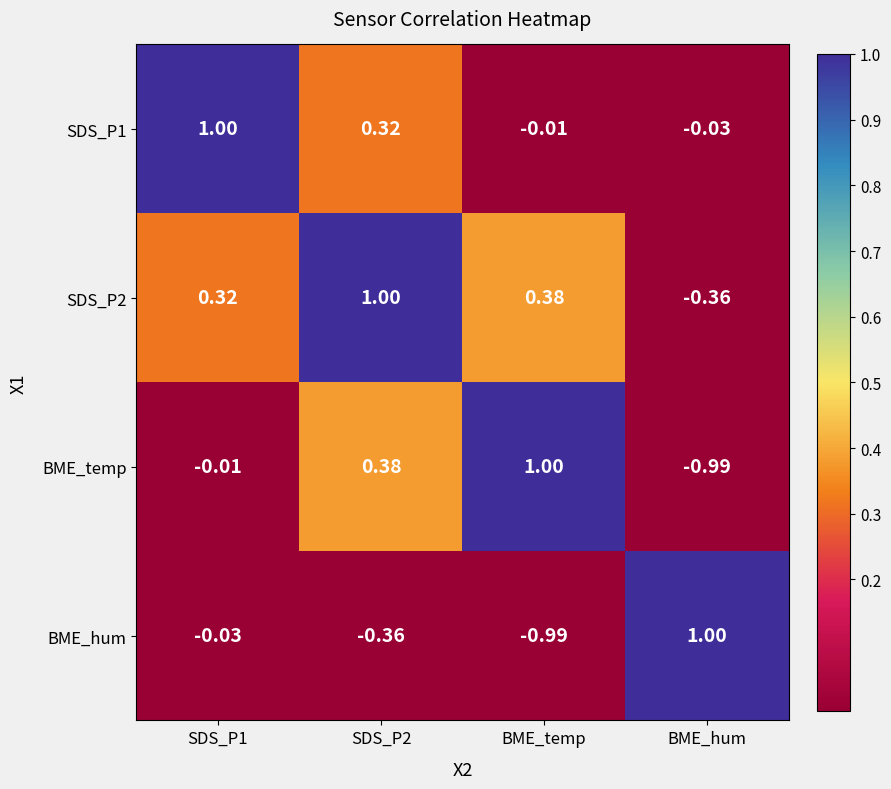

What is the spread (max minus min) of values at SDS_P1?

1.0